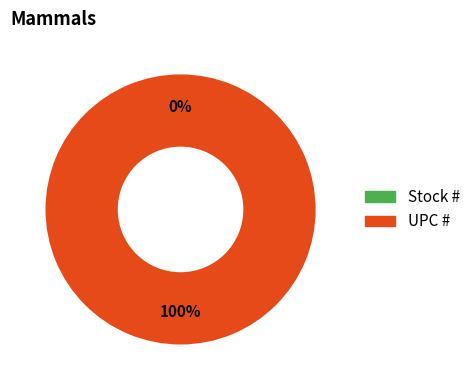

To the nearest percent, what is the combined percentage of UPC # and Stock #?

100%